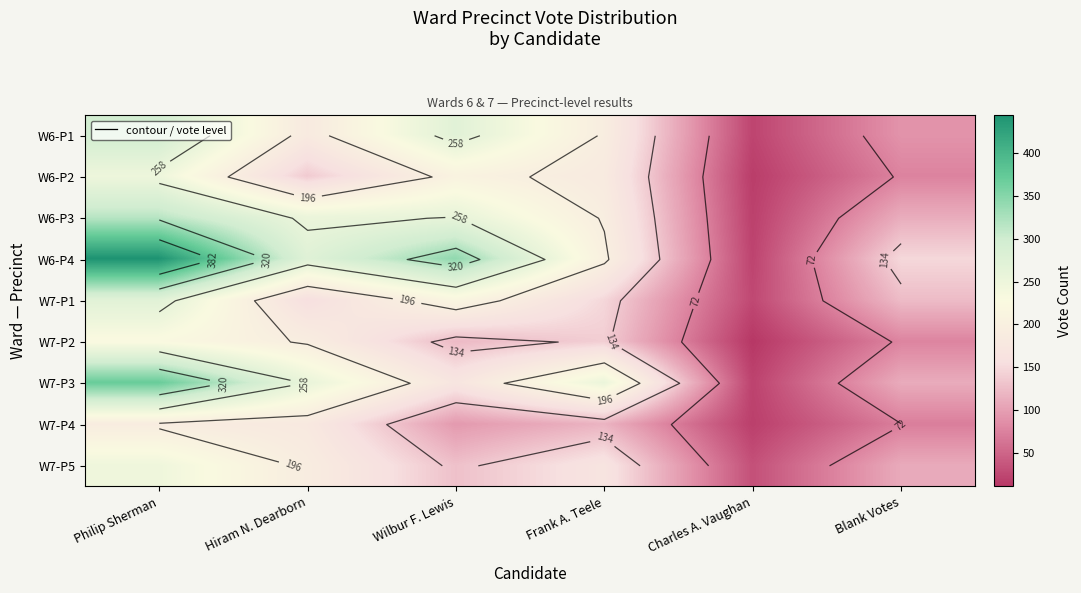

At how many categories does at least one series exceed 321?

2